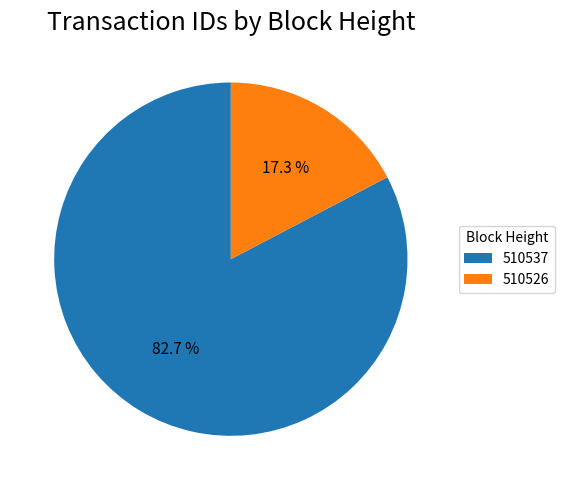

To the nearest percent, what is the average slice percentage?

50%